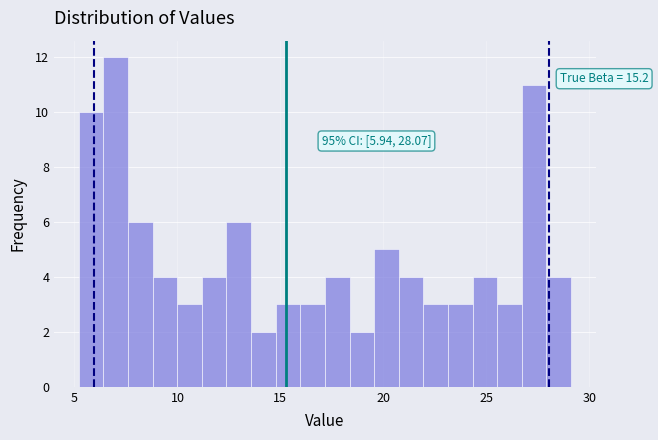

Around what value on the x-axis is the tallest bar? Give the approximate position of its centre, as read against the axis.

7.0